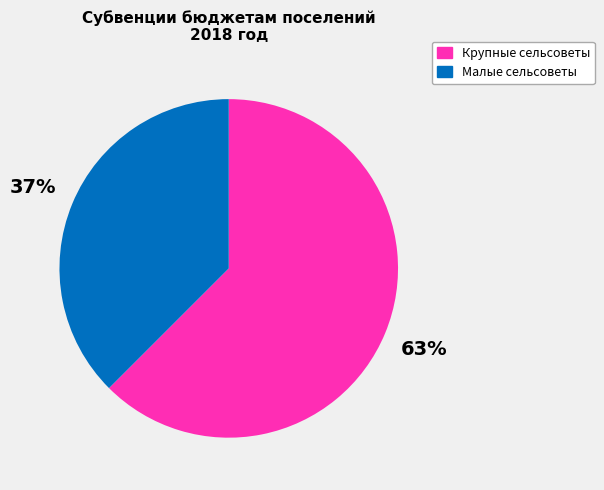

To the nearest percent, what is the average slice percentage?

50%